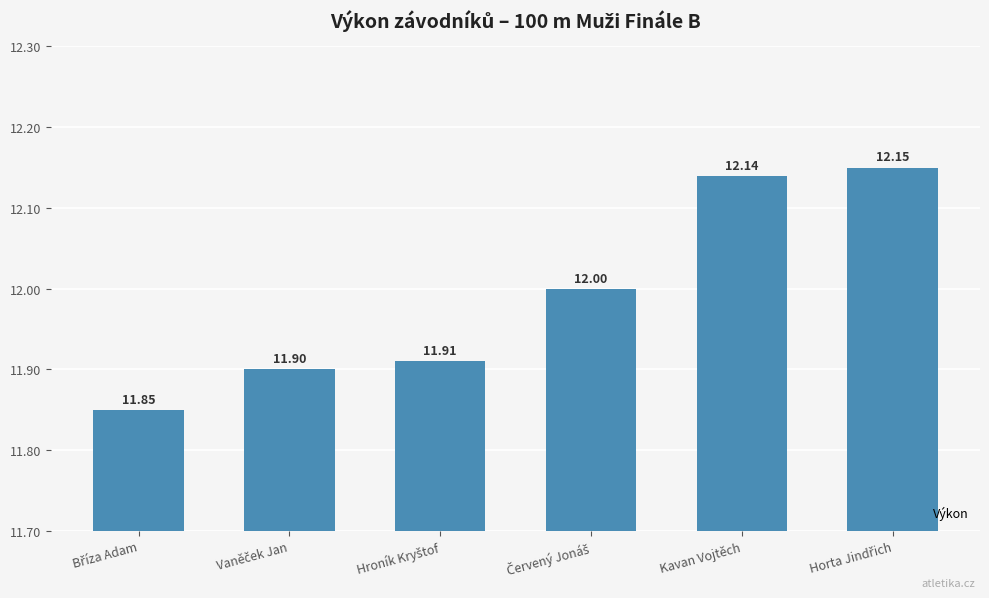

What is the label of the 5th bar from the left?

Kavan Vojtěch